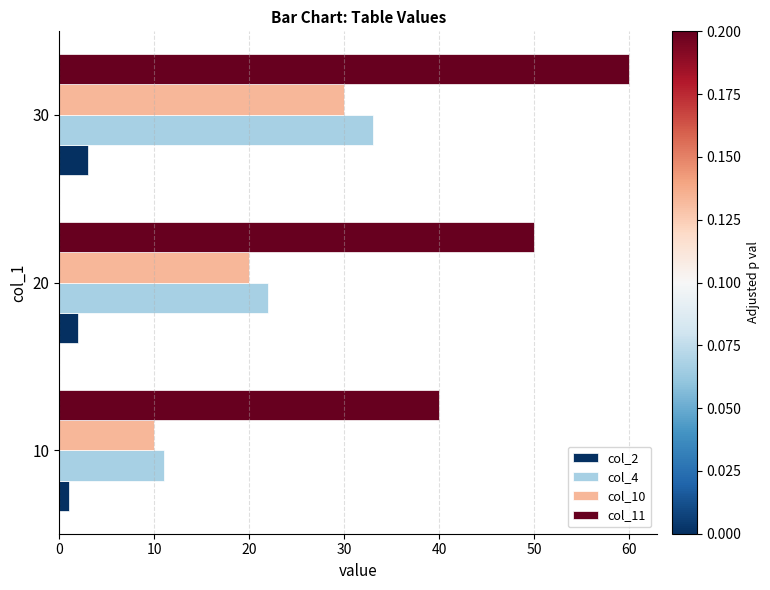

Count the col_10 values in the range 10 to 30.

3